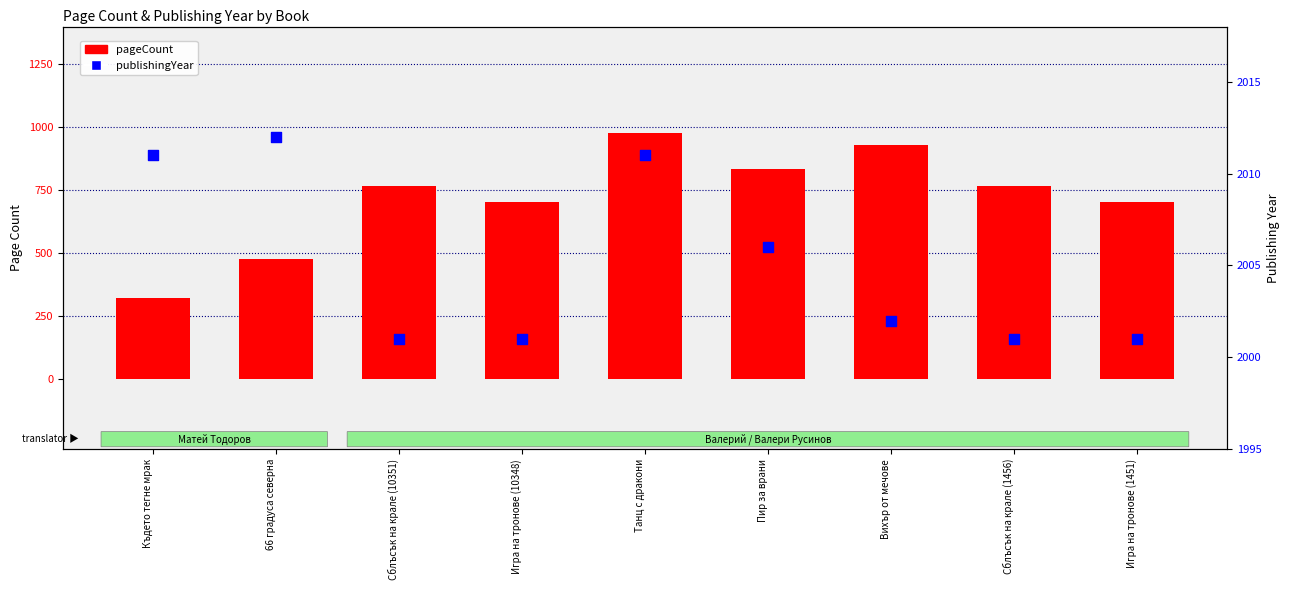

Is the value of publishingYear at Сблъсък на крале (10351) greater than the value of pageCount at Игра на тронове (10348)?

Yes